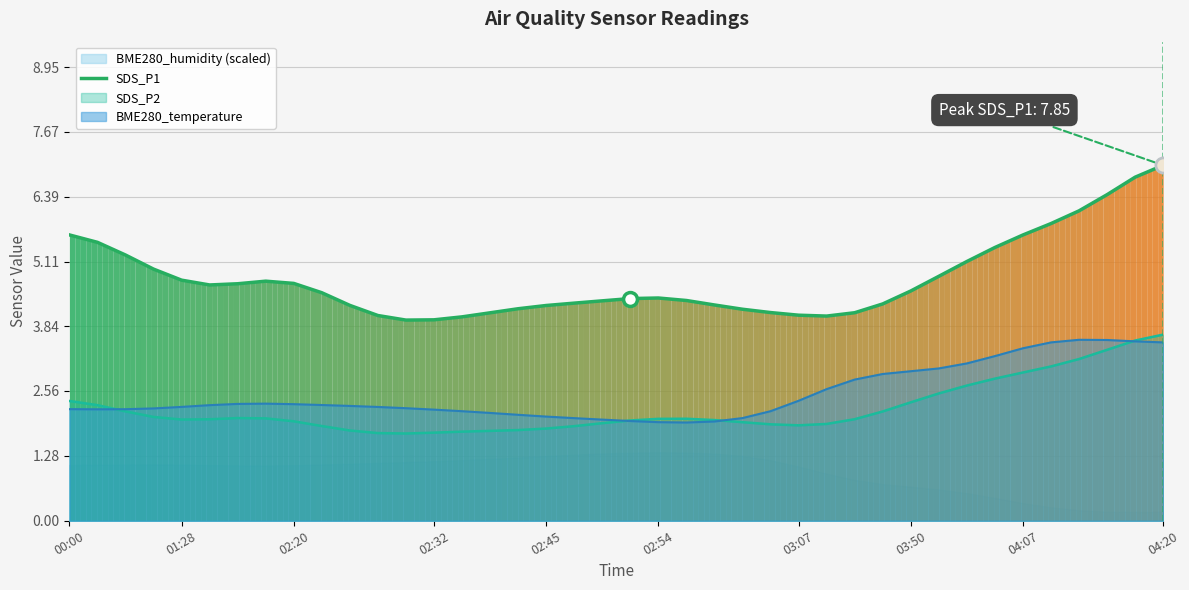

Is it true that SDS_P1 equals 1.7 at 04:20?

False